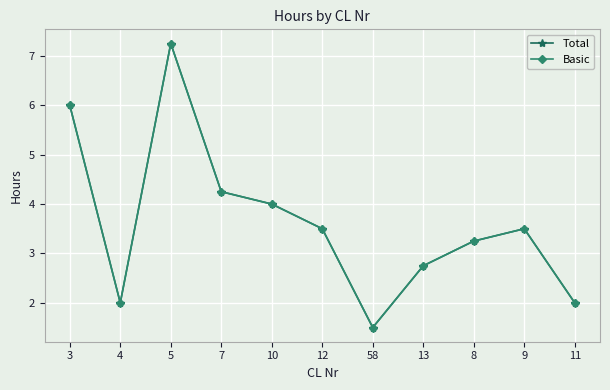

True or false: Basic and Total intersect in this chart.

False